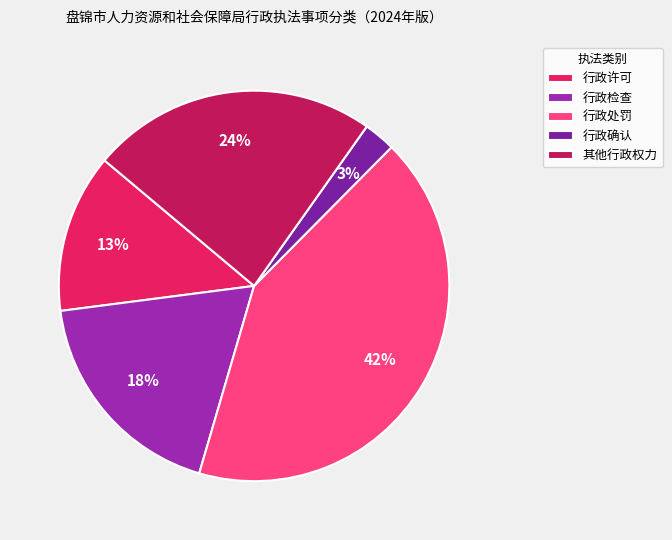

To the nearest percent, what is the combined percentage of 行政许可 and 行政处罚?

55%